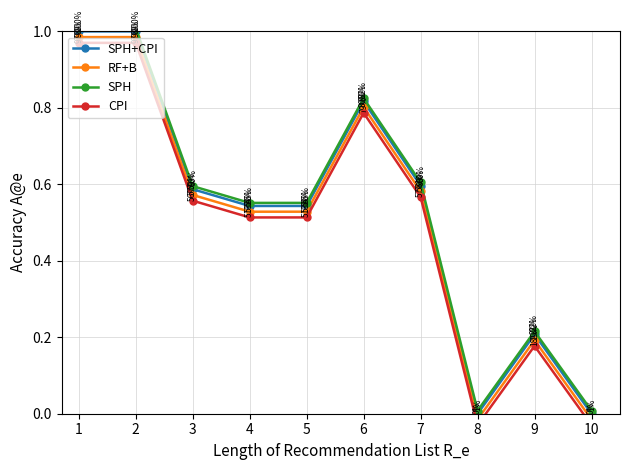

Which category has the highest value across all series?

2